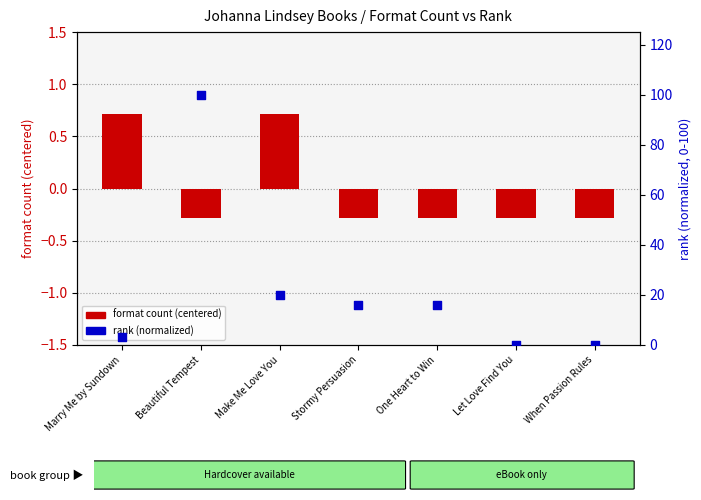

What are all the series names shown in the legend?

format count (centered), rank (normalized)